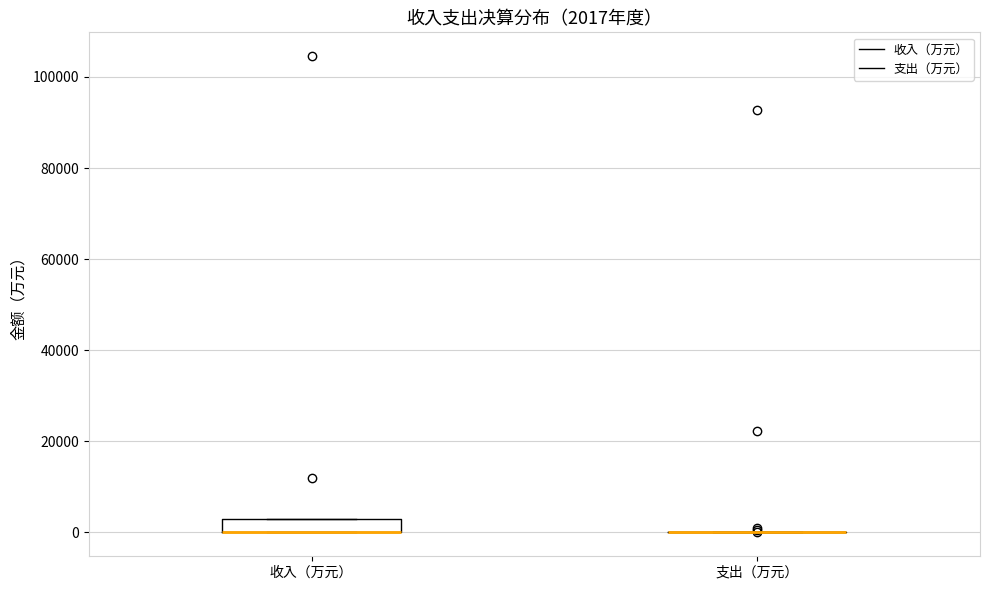

Comparing the boxes themselves (not the whiskers), which one is the tallest?

收入（万元）